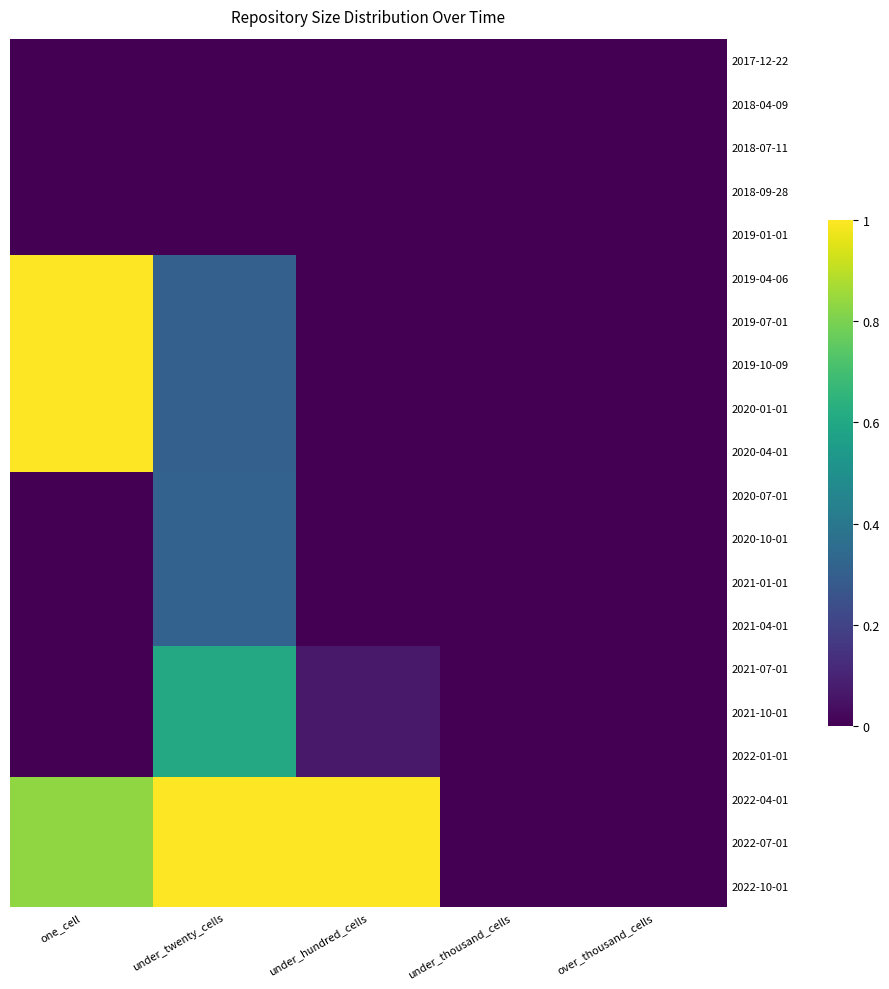

What is the total value across all series at under_twenty_cells?

7.6